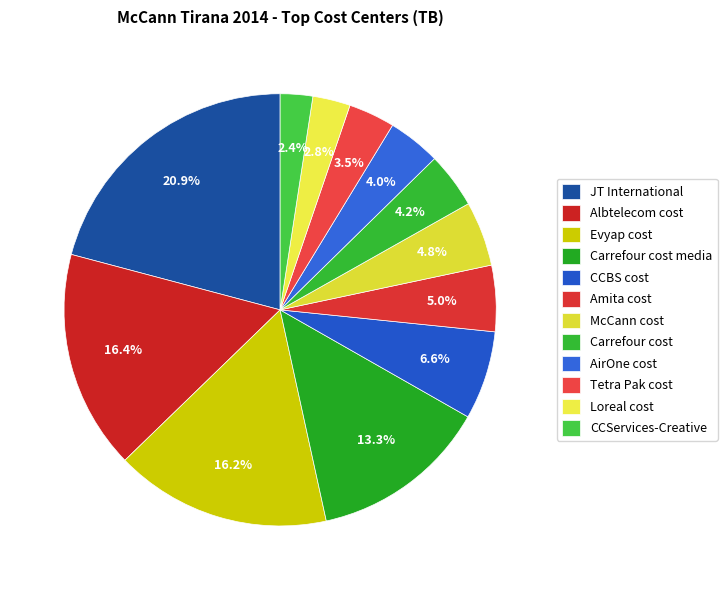

Does Loreal cost represent more than half of the total?

No